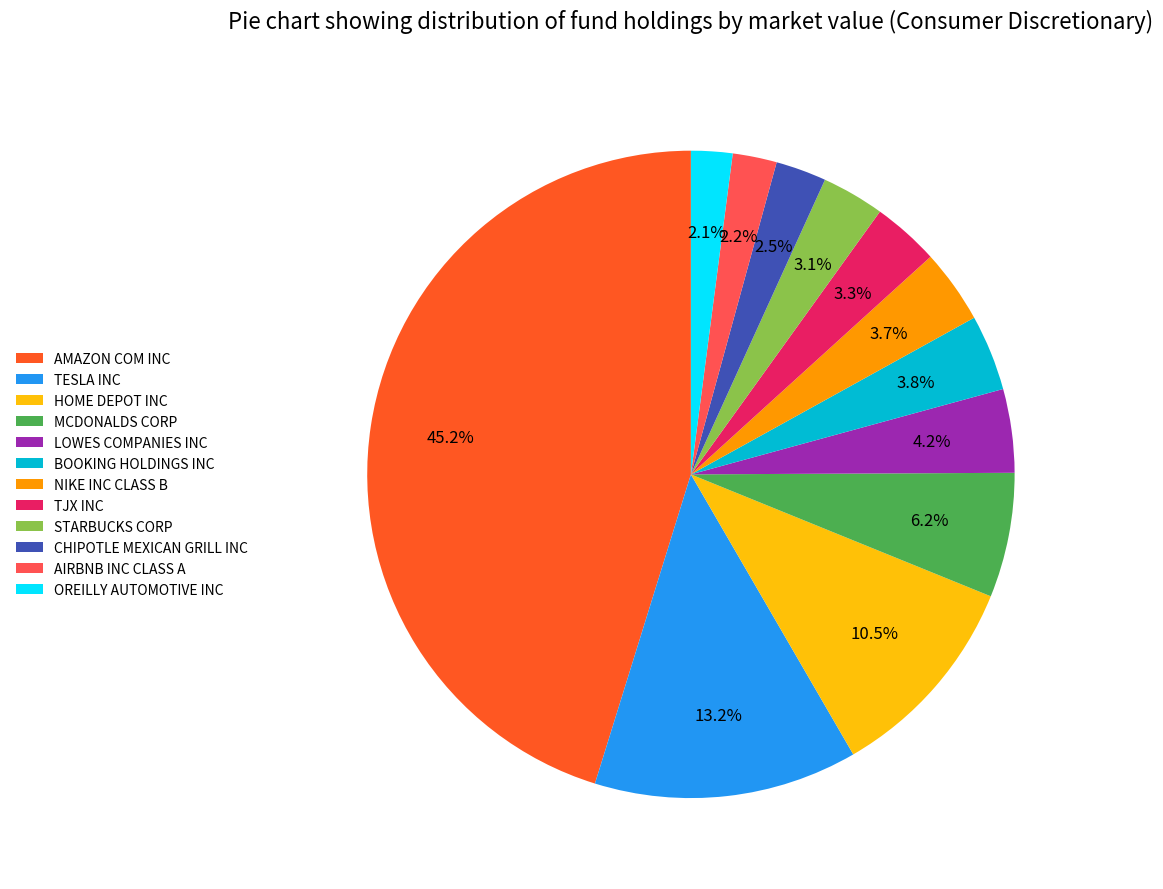

Which slice is the largest?

AMAZON COM INC